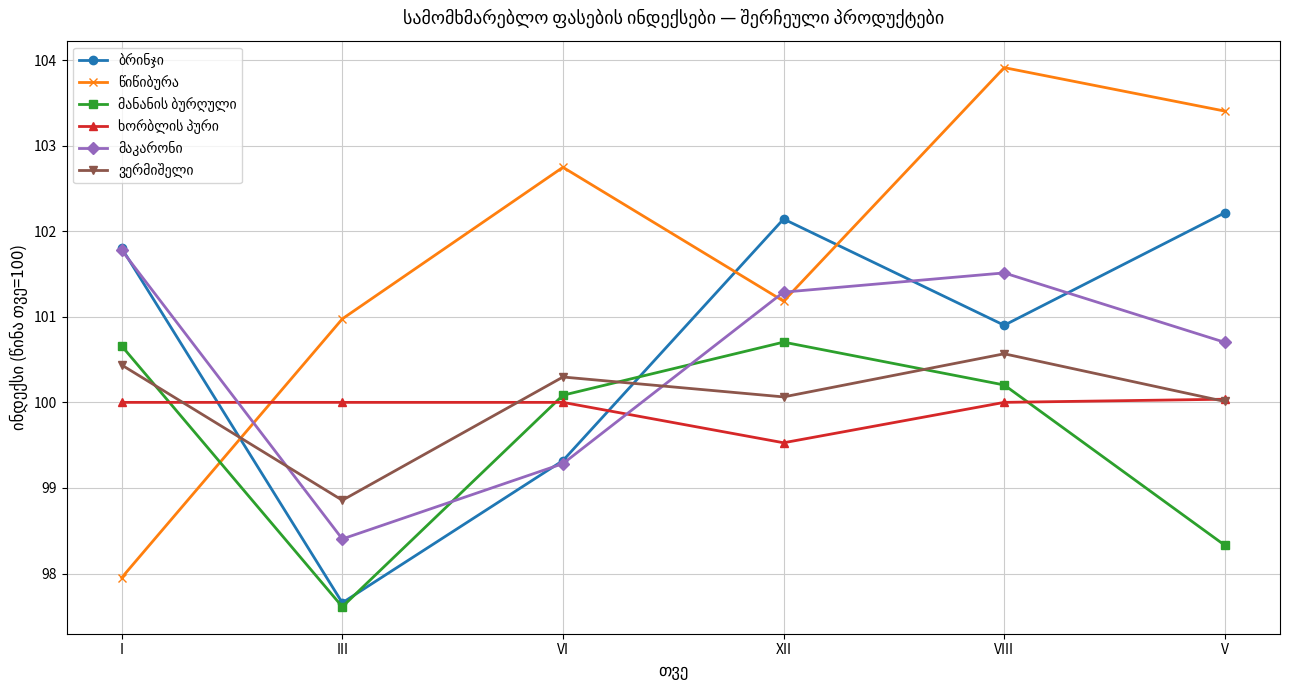

What is the difference between the highest and lowest values at XII?

2.6